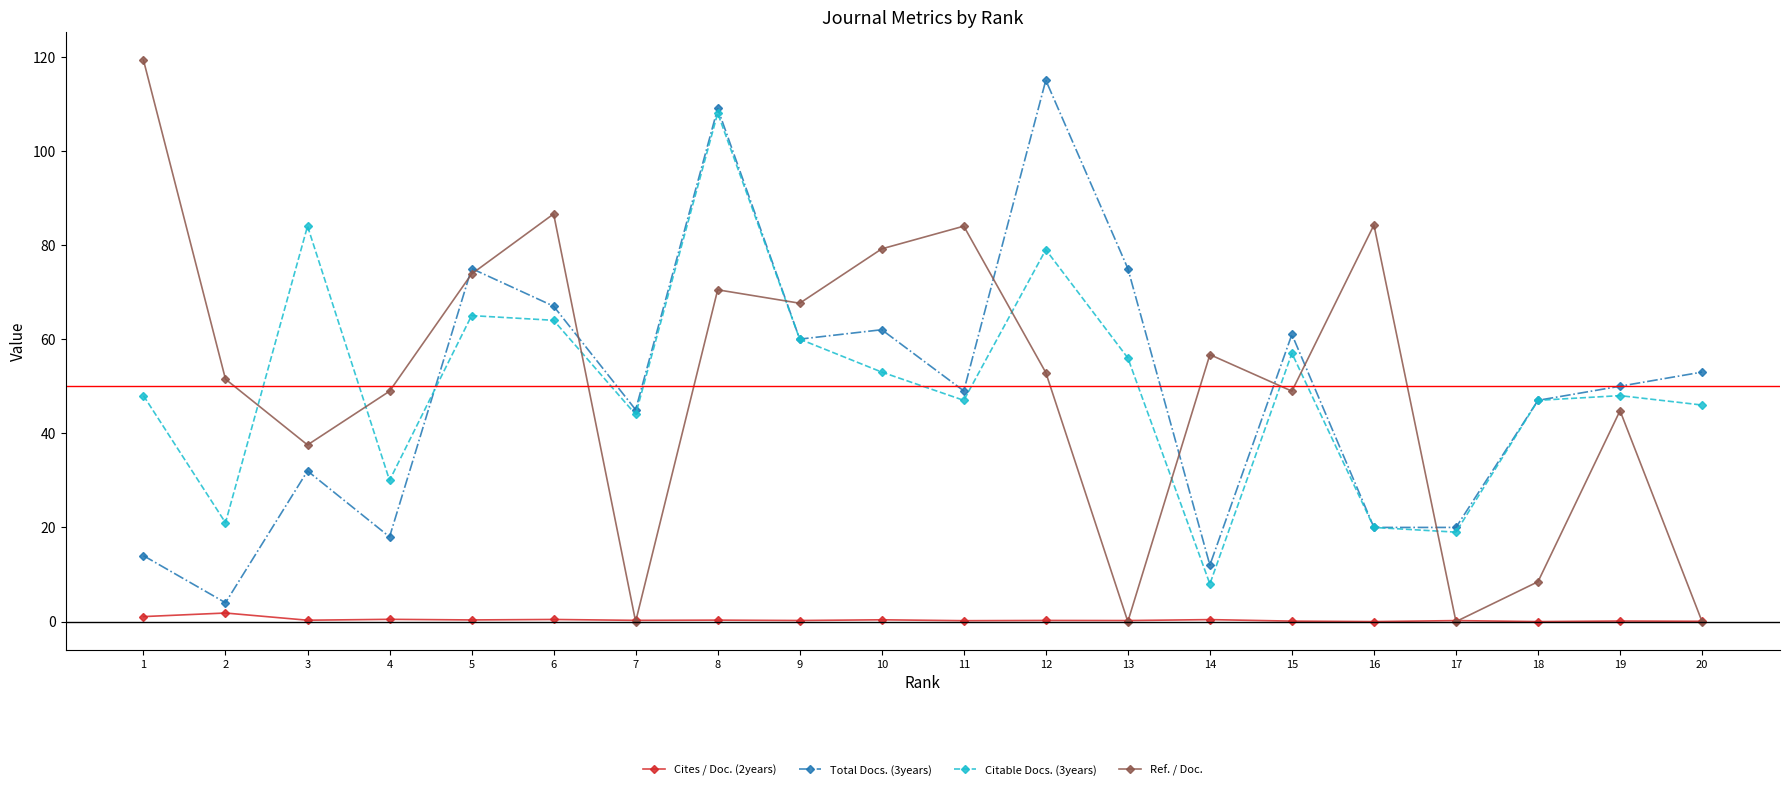

What are all the series names shown in the legend?

Cites / Doc. (2years), Total Docs. (3years), Citable Docs. (3years), Ref. / Doc.